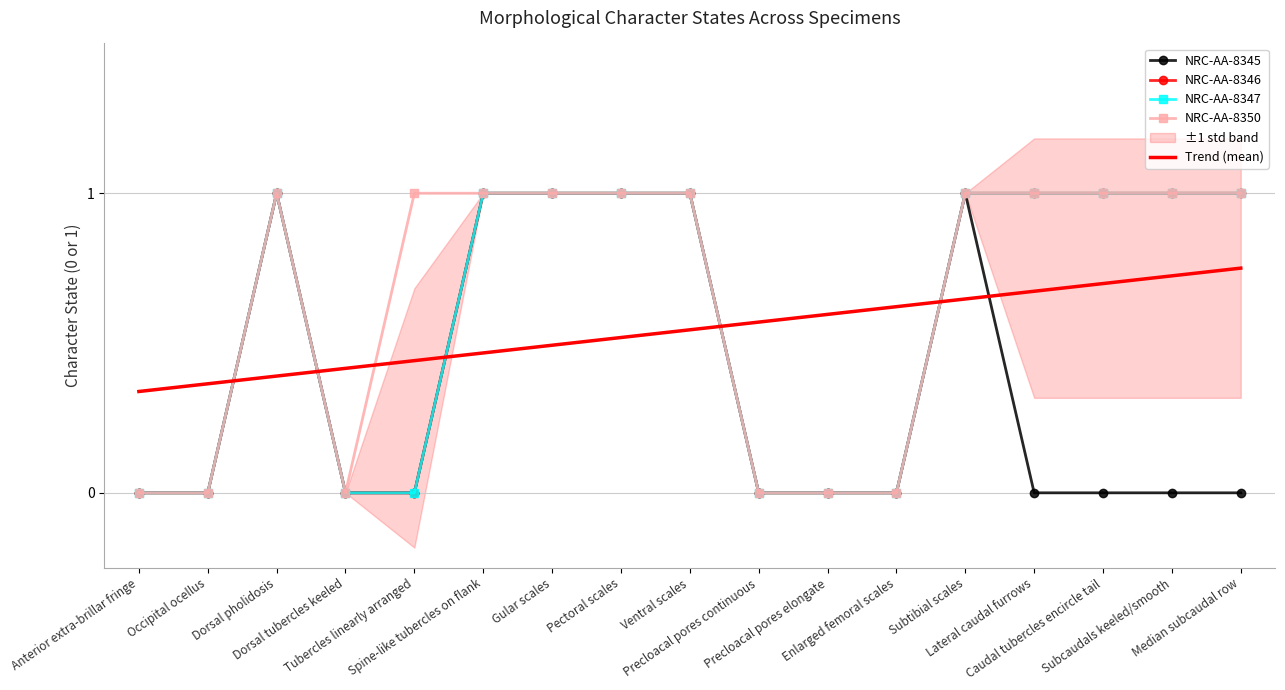

Read the NRC-AA-8347 value at Dorsal pholidosis.

1.0